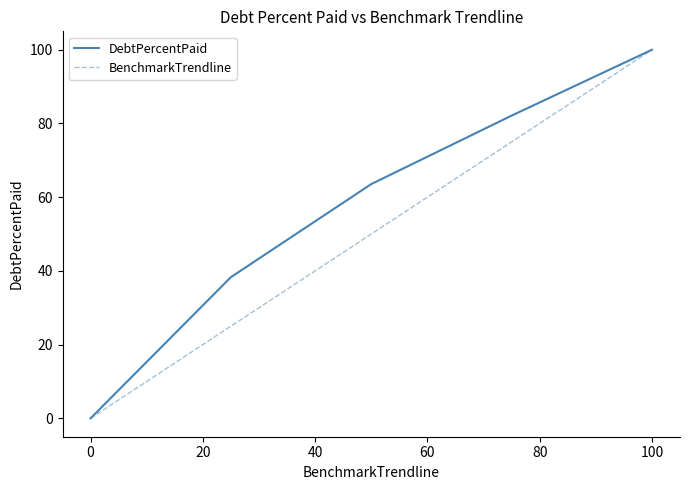

What is the highest value of the DebtPercentPaid series?

100.0